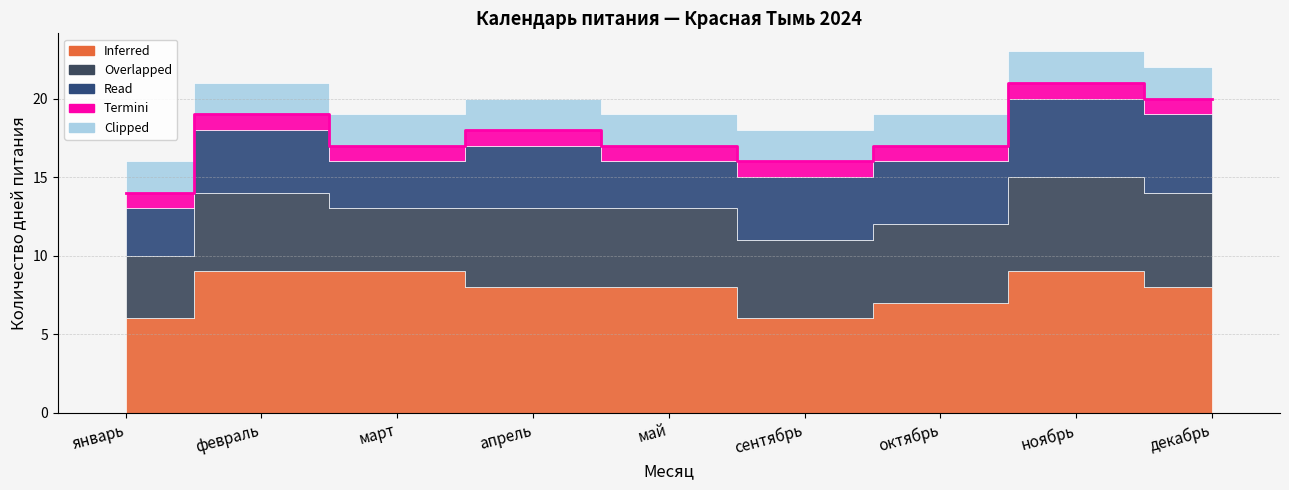

At which category does Overlapped reach its first local peak?

февраль